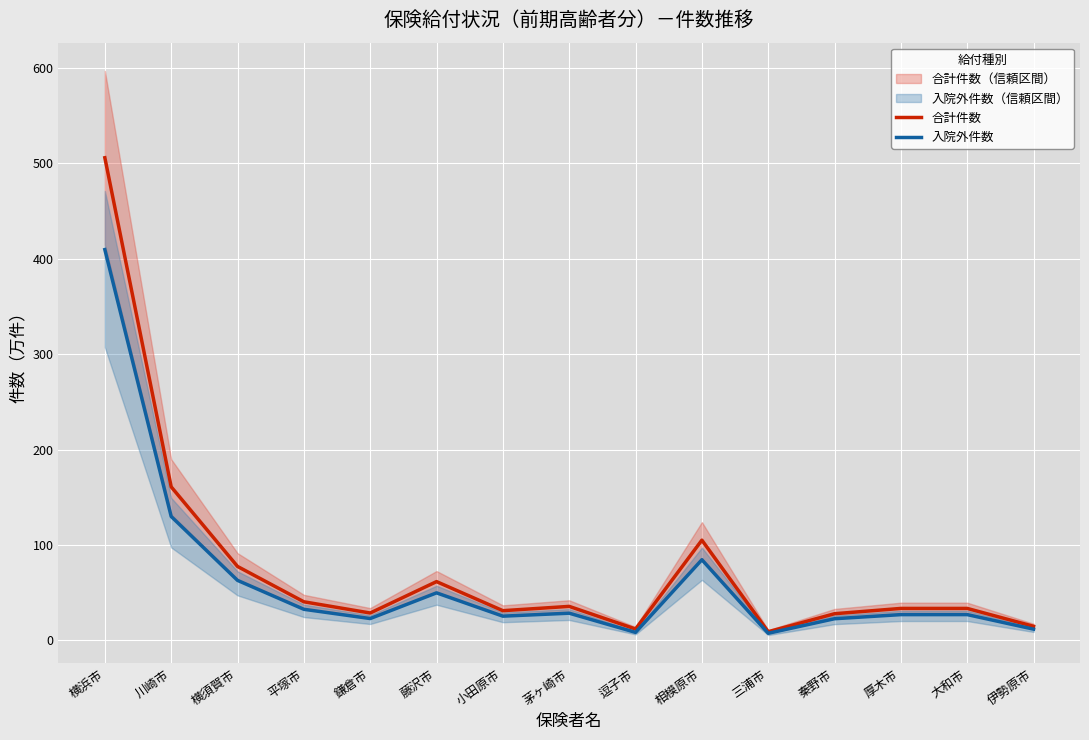

At which category does the chart reach its peak across all series?

横浜市